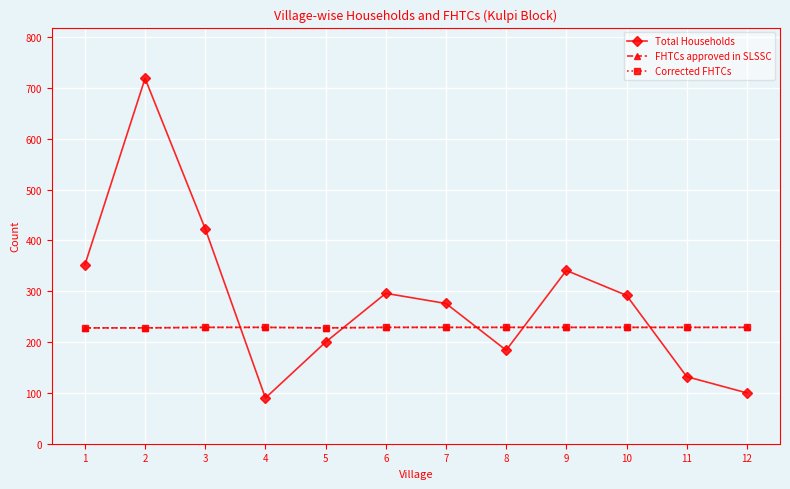

Does the chart have visible grid lines?

Yes